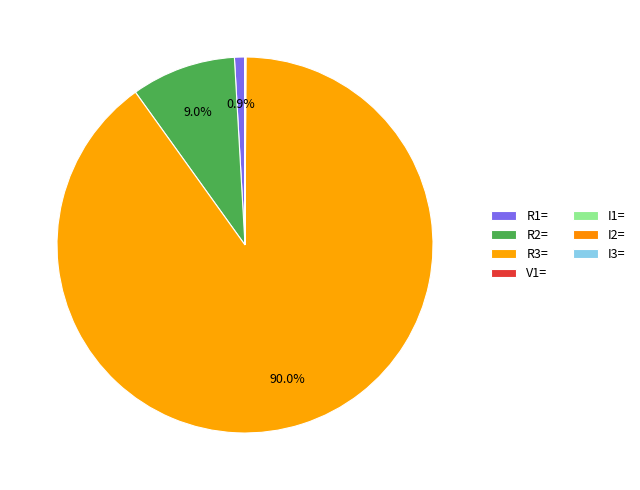

To the nearest percent, what is the average slice percentage?

14%